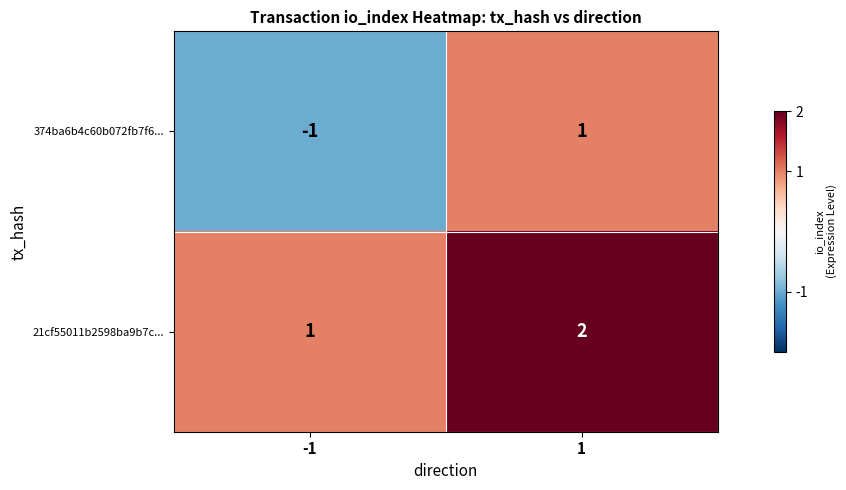

The value of 374ba6b4c60b072fb7f6... at -1 is -1. True or false?

True